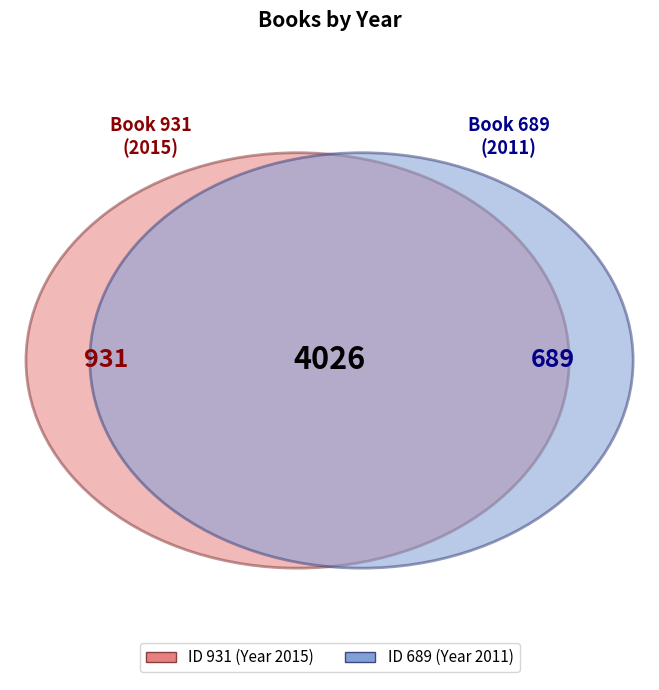

Which category has the smallest portion of the pie?

689